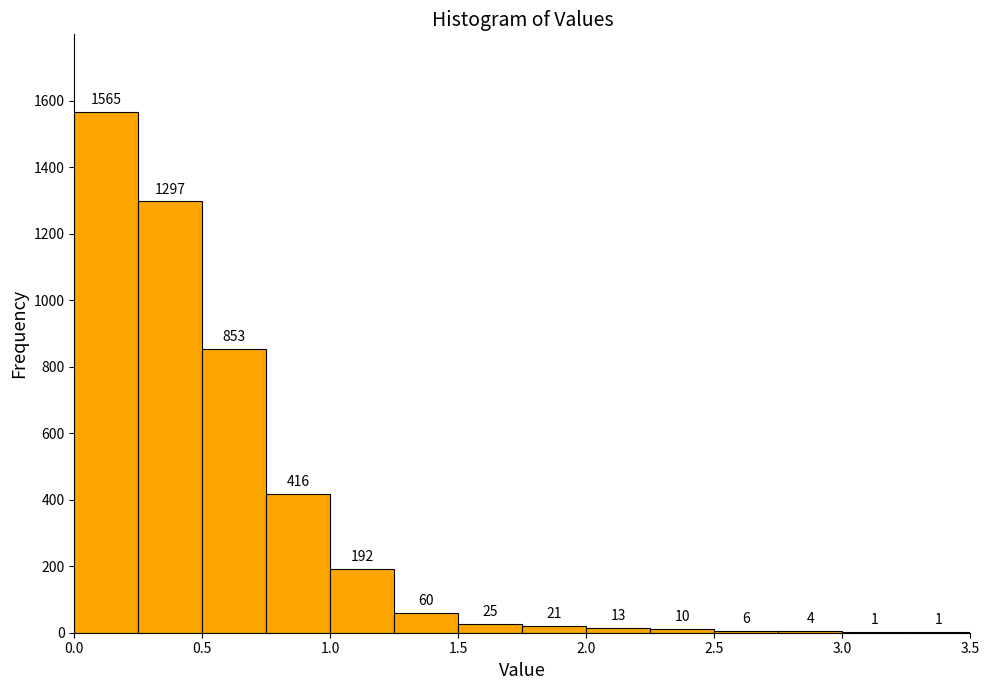

How tall is the bar that spans 1.00 to 1.25 on the x-axis?

192